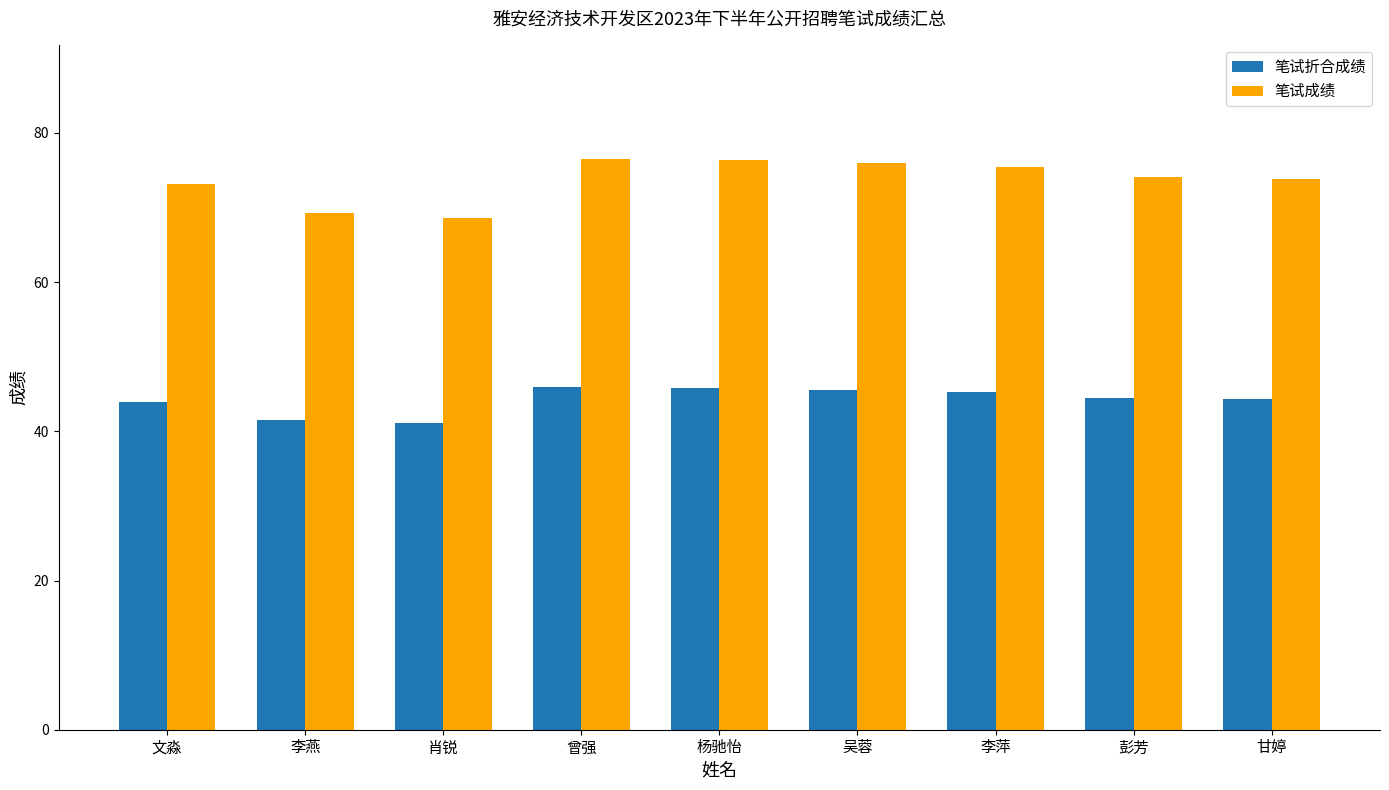

Which series has the widest spread of values?

笔试成绩